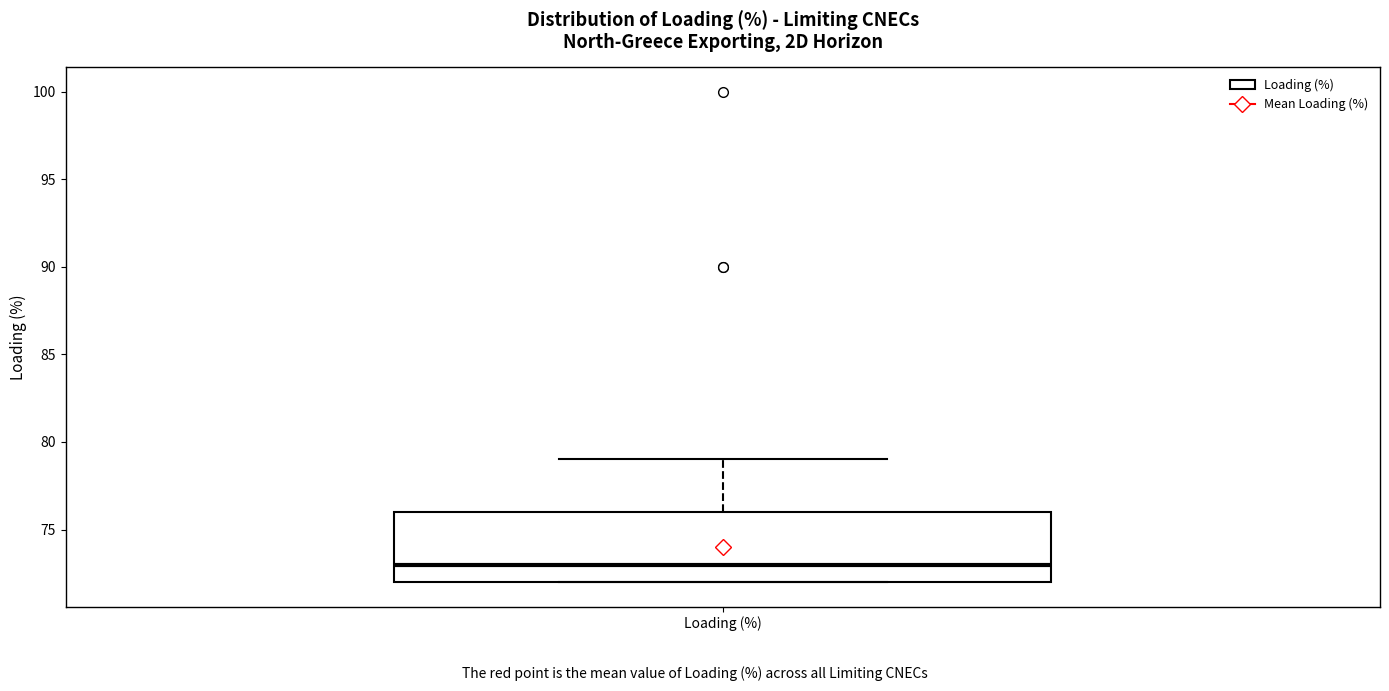

Transcribe this box plot: give where the median line is, the range the box spans, and where the two whiskers end, as read against the y-axis. The values are not printed on the chart, so give them approximately, as read against the axis.

median 73, box 72 to 76, whiskers 72 to 79